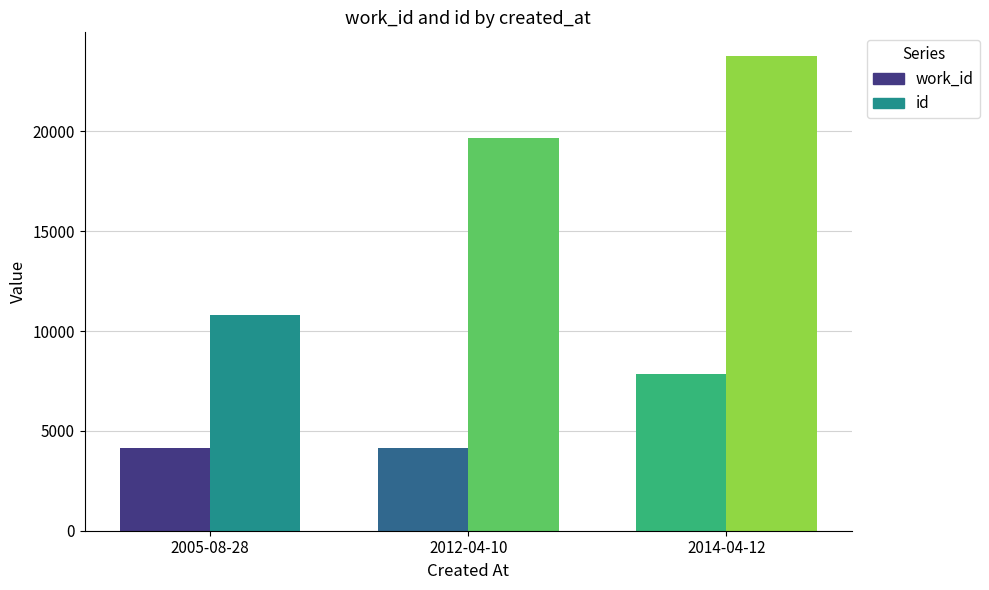

Is the value of work_id at 2014-04-12 greater than the value of id at 2012-04-10?

No